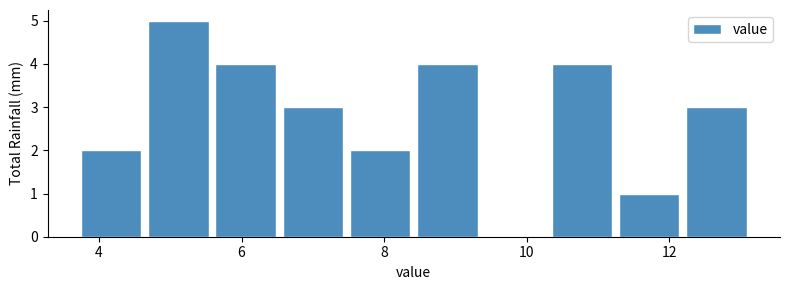

Reading left to right, transcribe this chart: for each bar, give the range it covers on the x-axis and its height. Neither the bar edges nor the heights are printed on the chart, so give them approximately, as read against the axes.

3.8 to 4.6: 2
4.6 to 5.6: 5
5.6 to 6.6: 4
6.6 to 7.4: 3
7.4 to 8.4: 2
8.4 to 9.4: 4
9.4 to 10.4: 0
10.4 to 11.2: 4
11.2 to 12.2: 1
12.2 to 13.2: 3